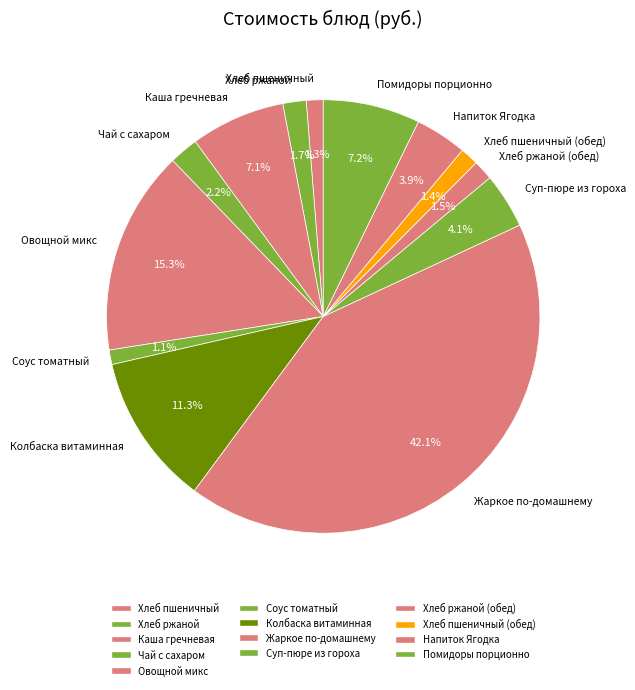

Is there a majority slice in this chart?

No